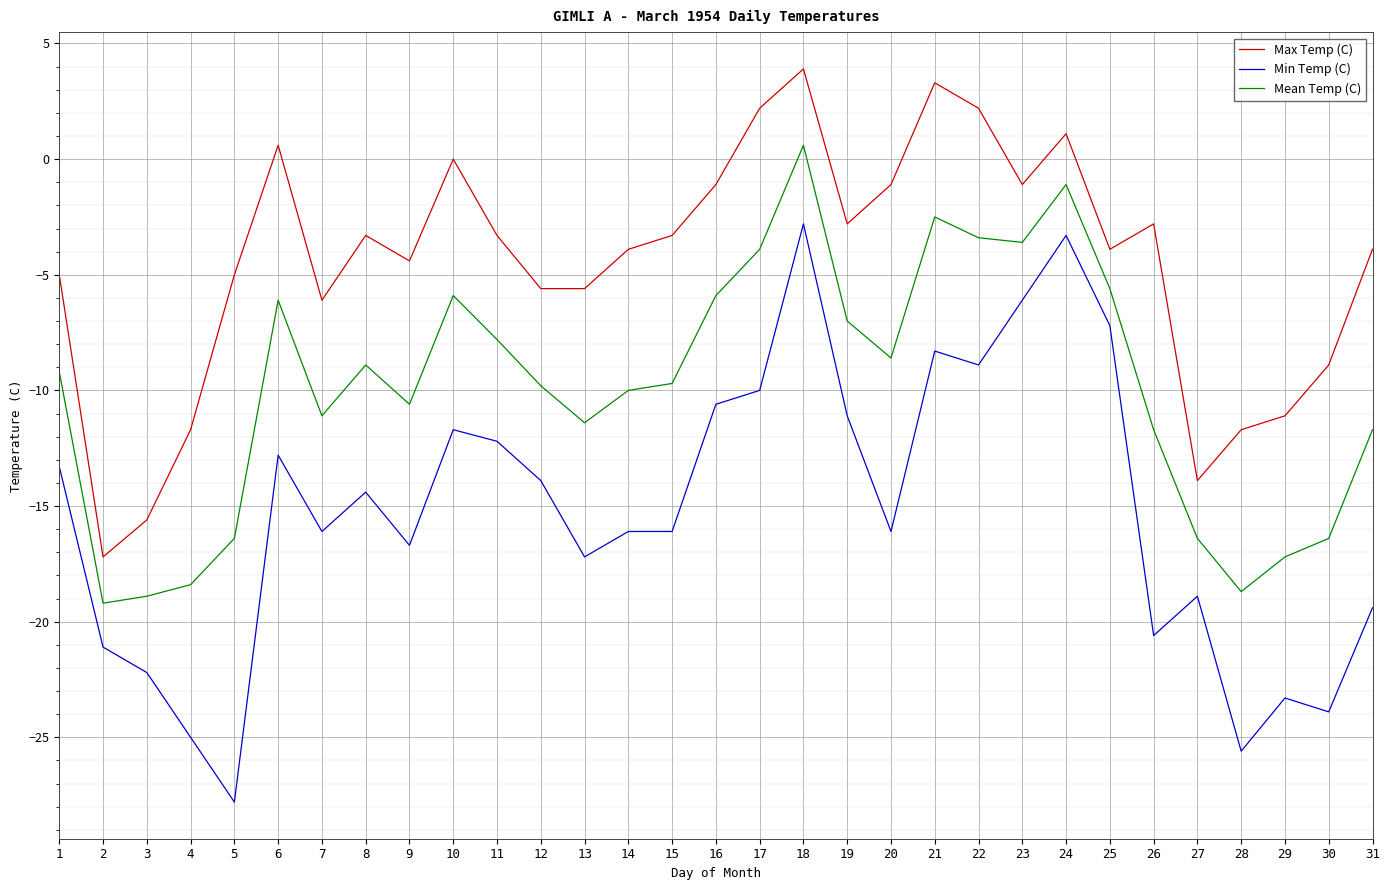

Which series has the largest total across all categories?

Max Temp (C)